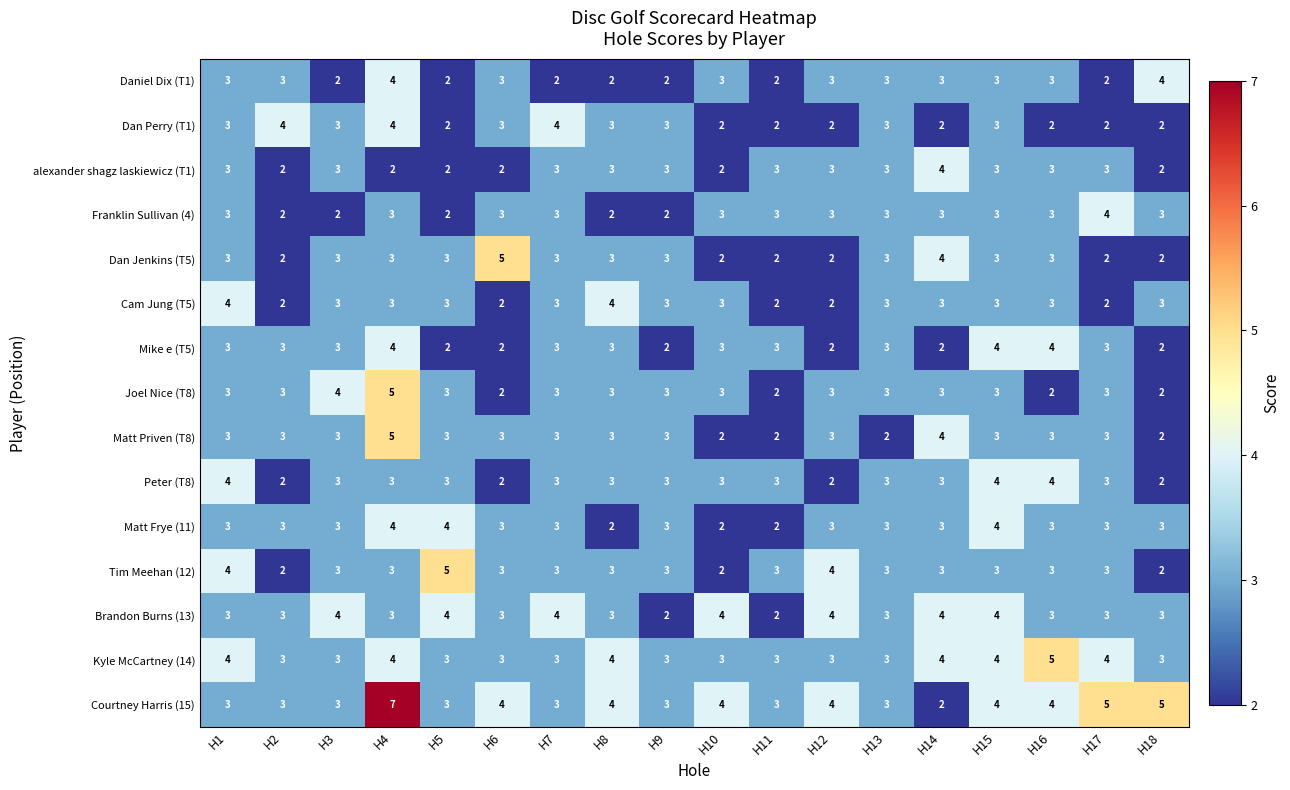

Which series has the largest range (max minus min)?

Courtney Harris (15)